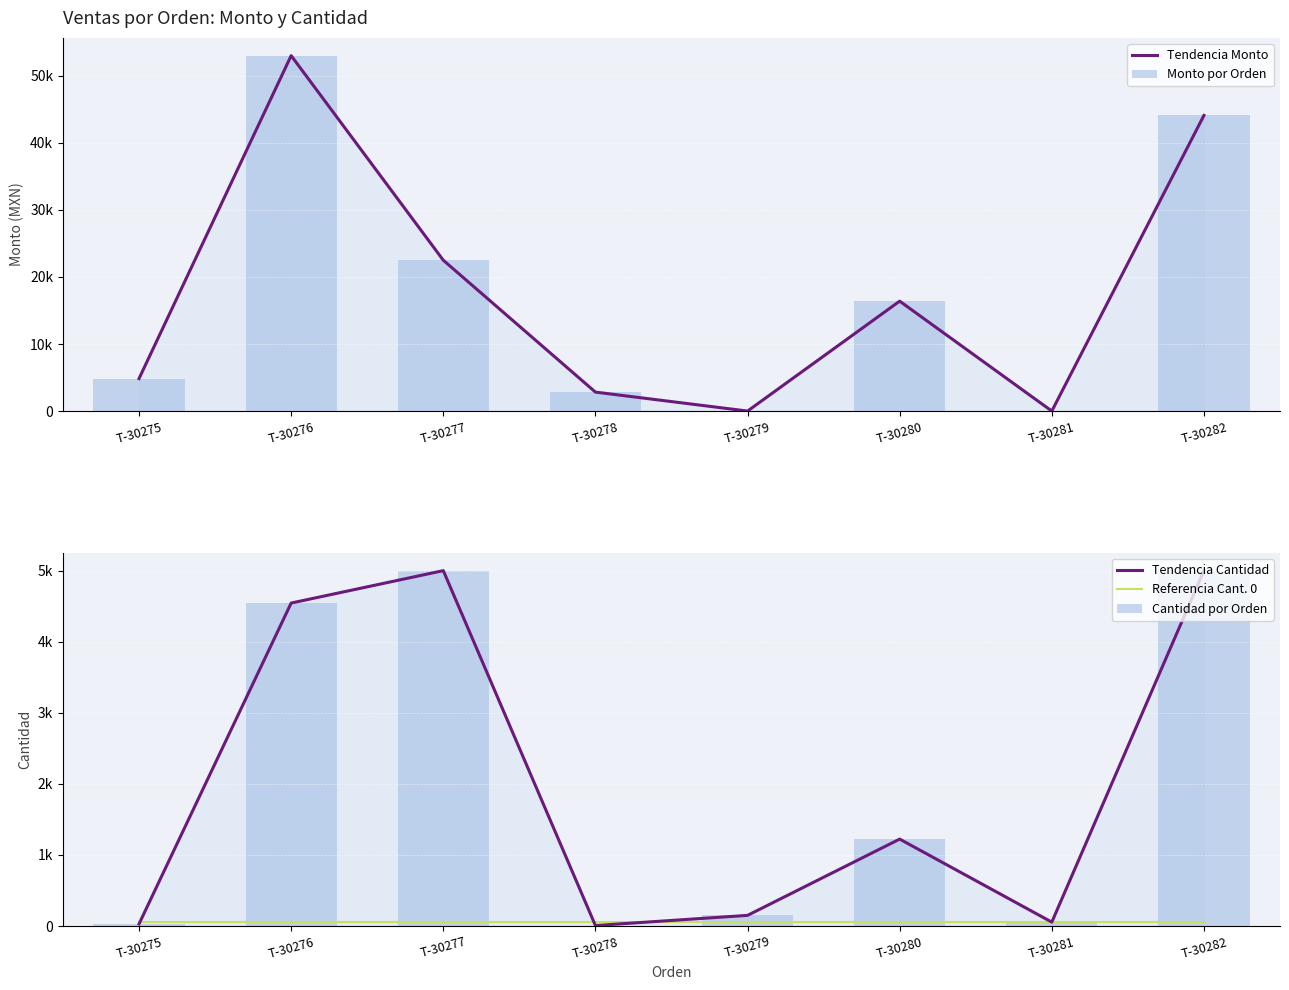

Is the value of Tendencia Monto at T-30280 greater than the value of Cantidad por Orden at T-30275?

Yes